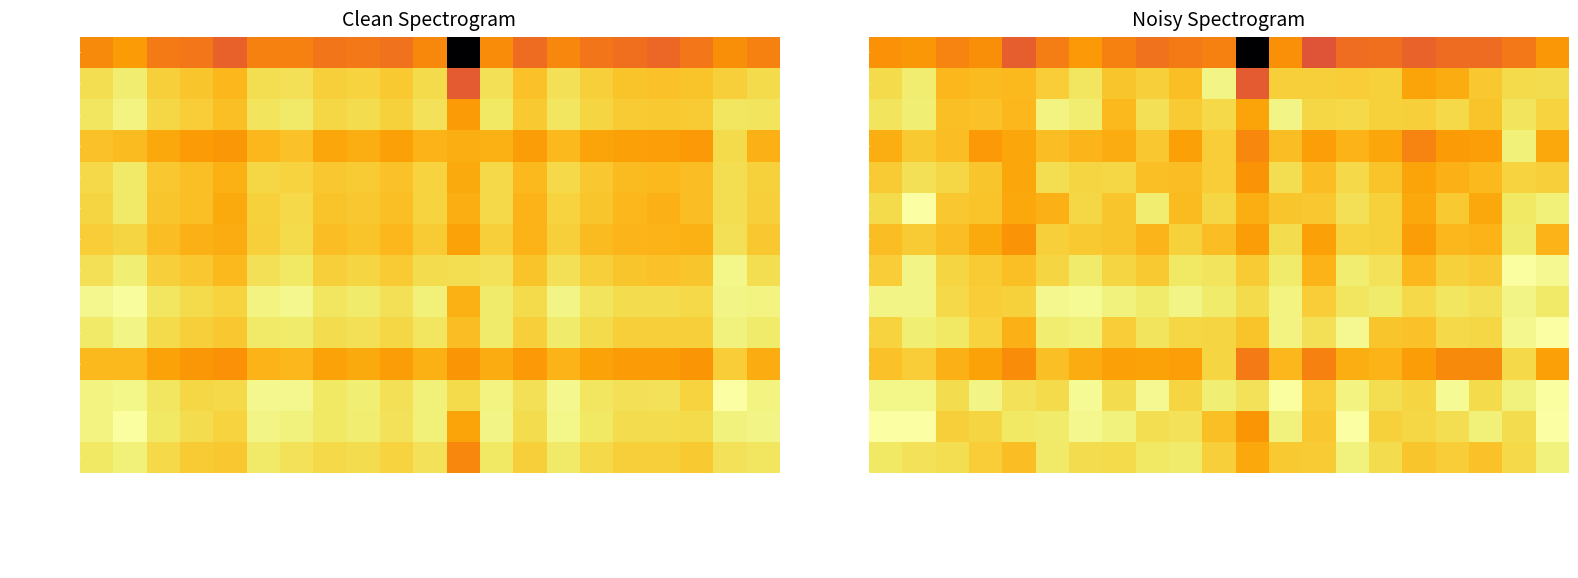

Which label corresponds to the smallest value in the chart?

Patrickios